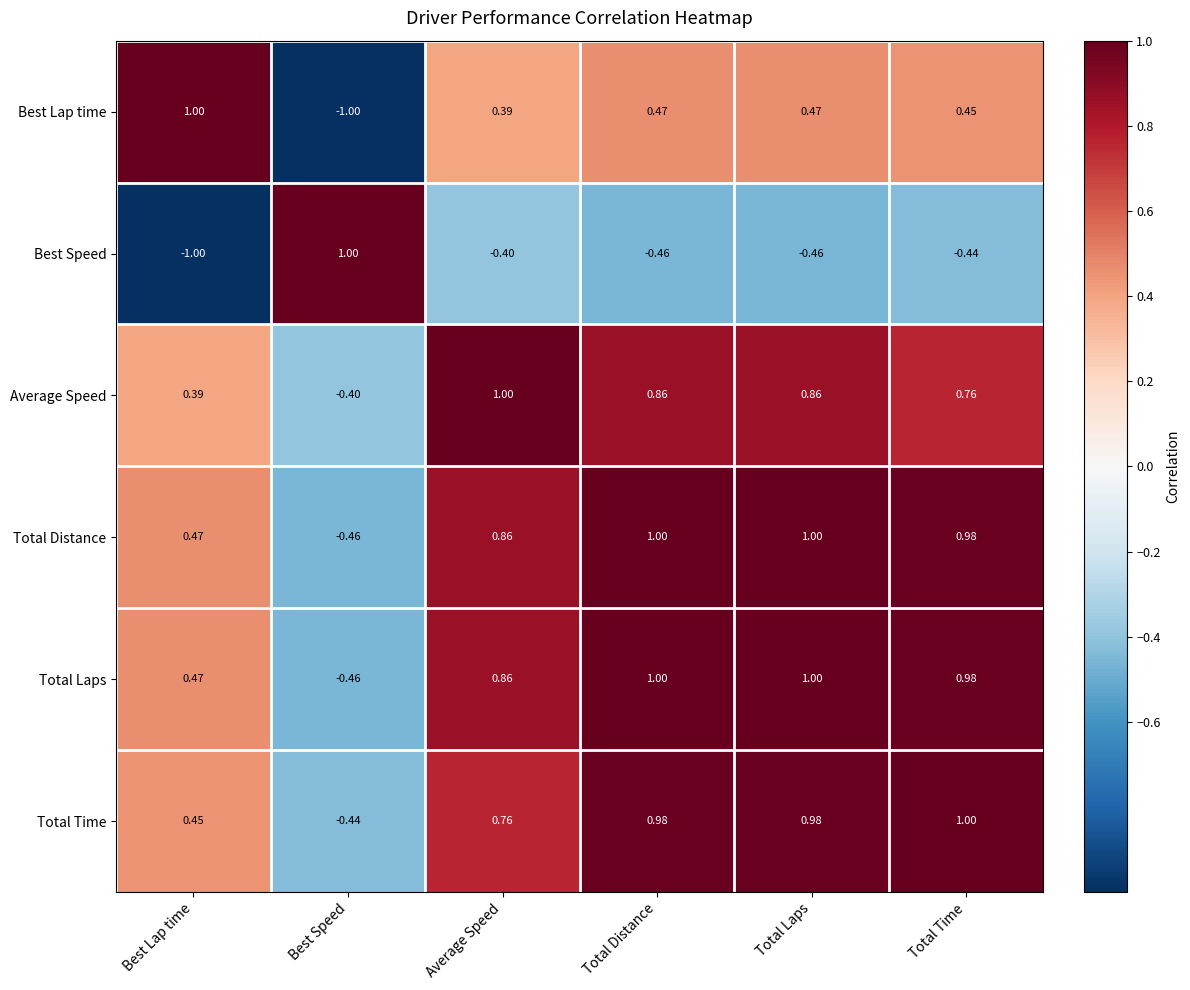

At which label does Average Speed reach its minimum?

Best Speed